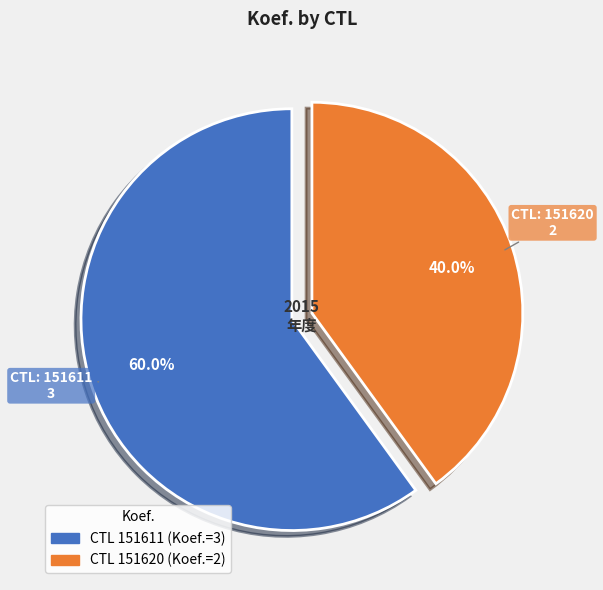

Is there a majority slice in this chart?

Yes